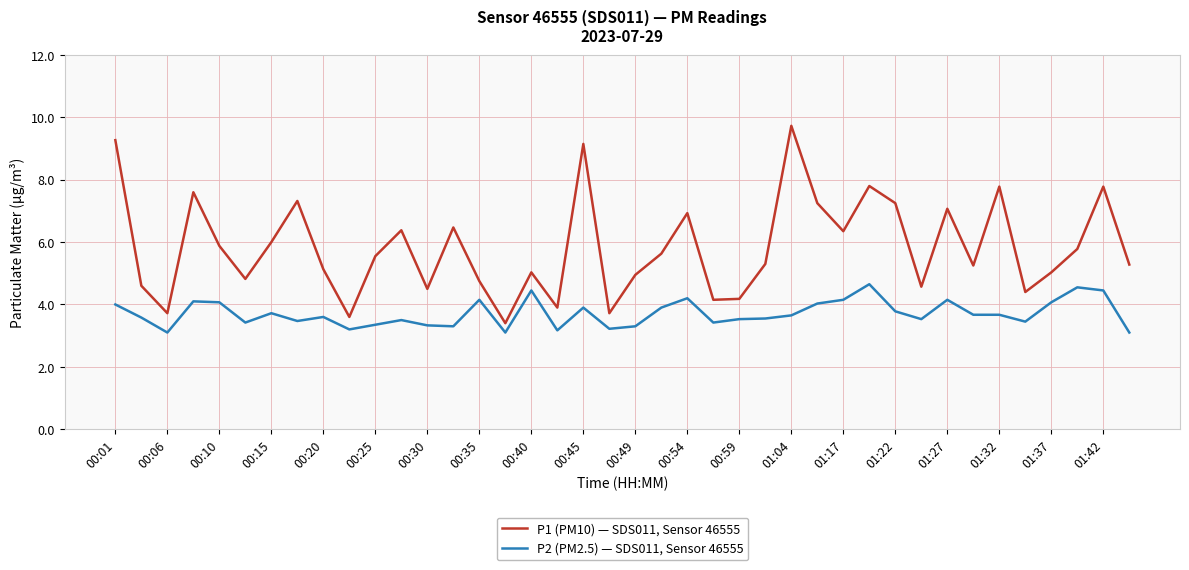

List the series in order of their peak value, lowest first.

P2 (PM2.5) — SDS011, Sensor 46555, P1 (PM10) — SDS011, Sensor 46555